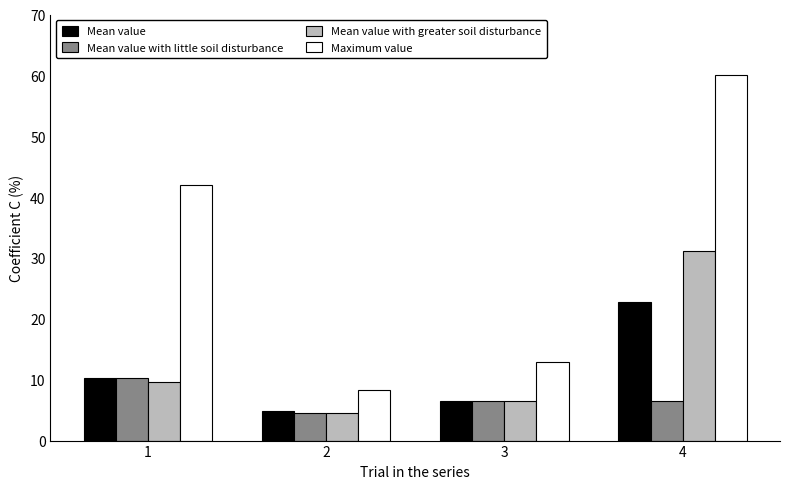

What is the difference between the maximum and minimum values in the Maximum value series?

51.8